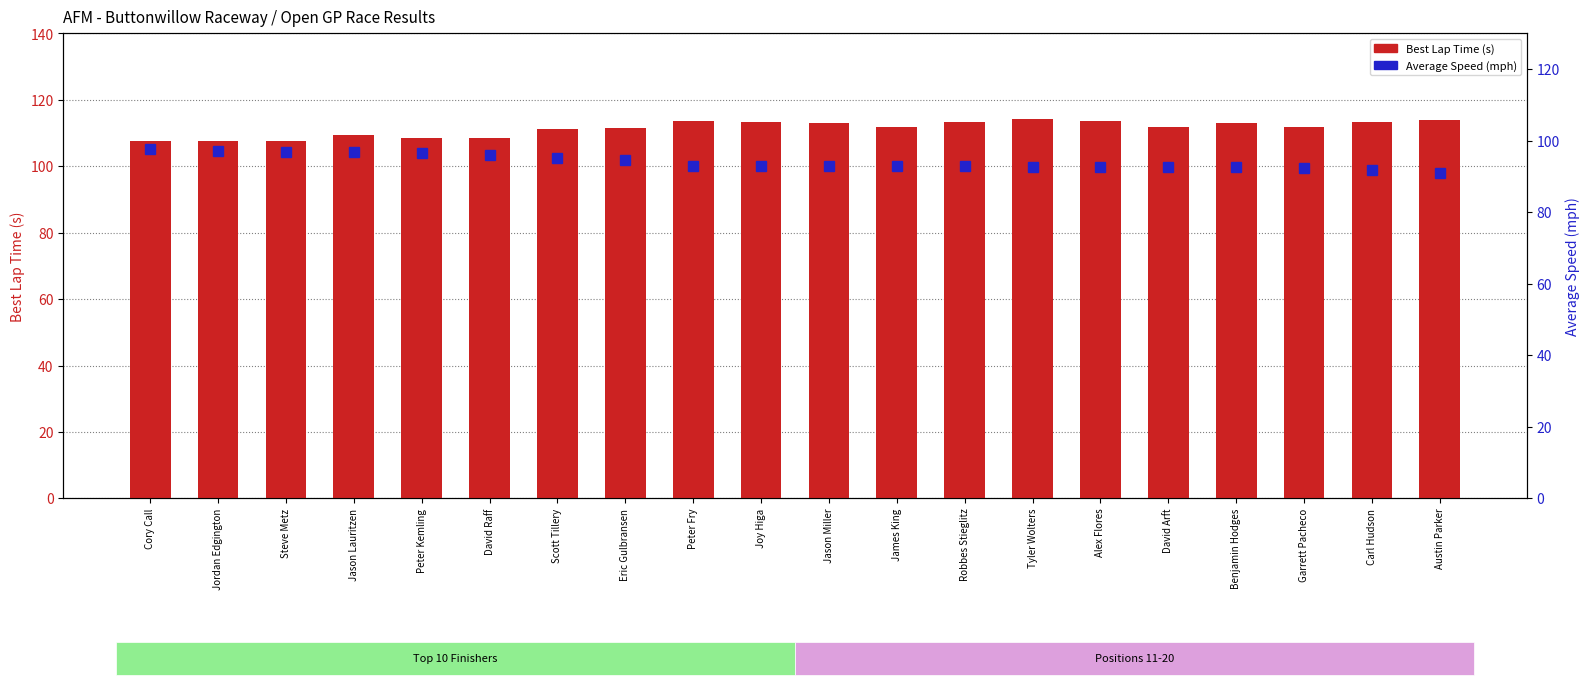

The value of Average Speed (mph) at David Arft is 43.9. True or false?

False